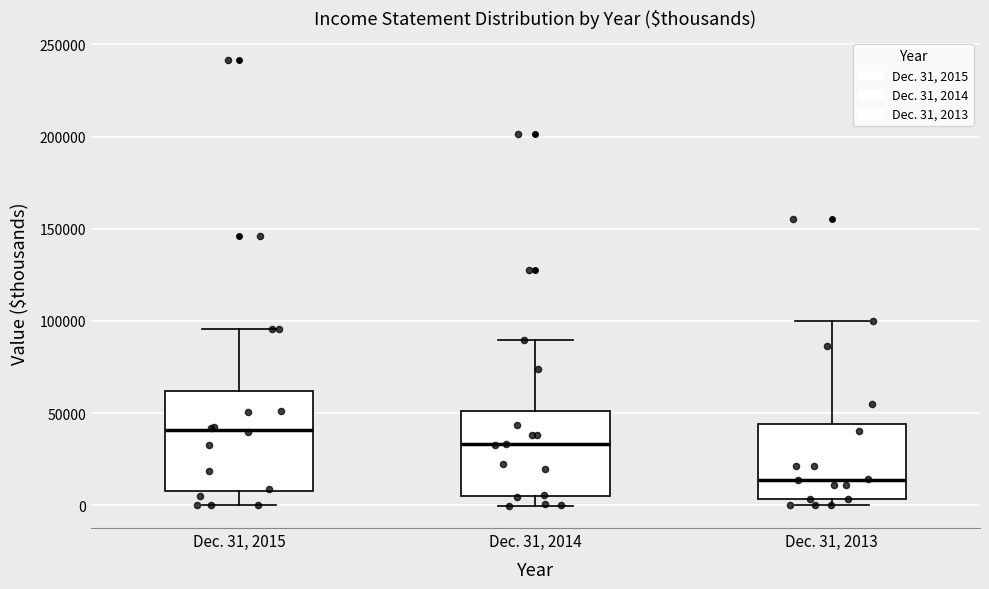

Where does the lower whisker of the box for Dec. 31, 2014 end on the y-axis? The values are not printed on the chart, so give them approximately, as read against the axis.

0